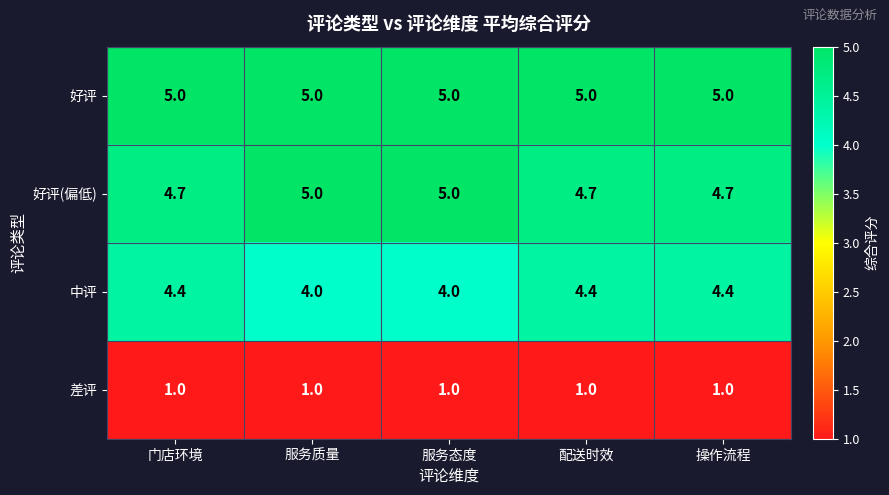

How many categories are shown in the chart?

5